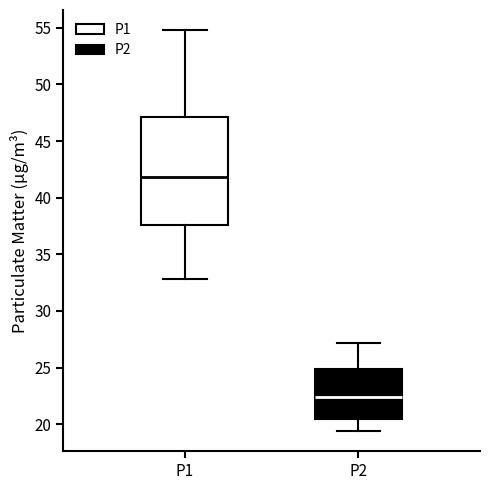

Reading left to right, read every box against the y-axis: the position of its median line, the range the box covers, and the ends of its whiskers. The values are not printed on the chart, so give them approximately, as read against the axis.

P1: median 42.0, box 37.5 to 47.0, whiskers 33.0 to 55.0
P2: median 22.5, box 20.5 to 25.0, whiskers 19.5 to 27.0